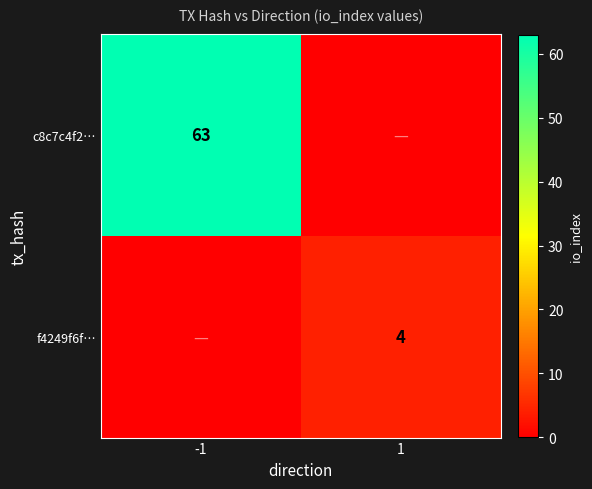

How many data points does each series have?

2